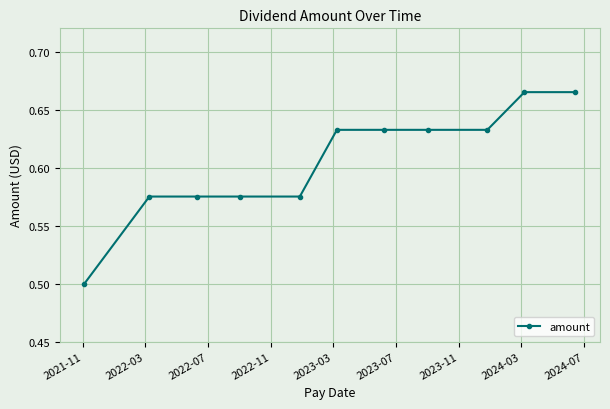

What is the minimum value shown in the chart?

0.5